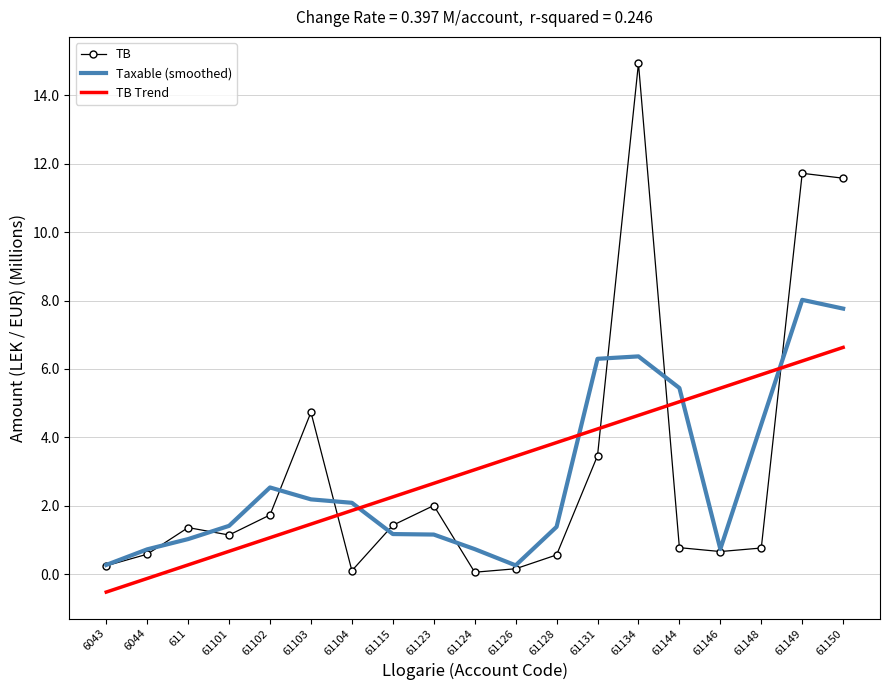

What is the minimum value shown in the chart?

-0.5